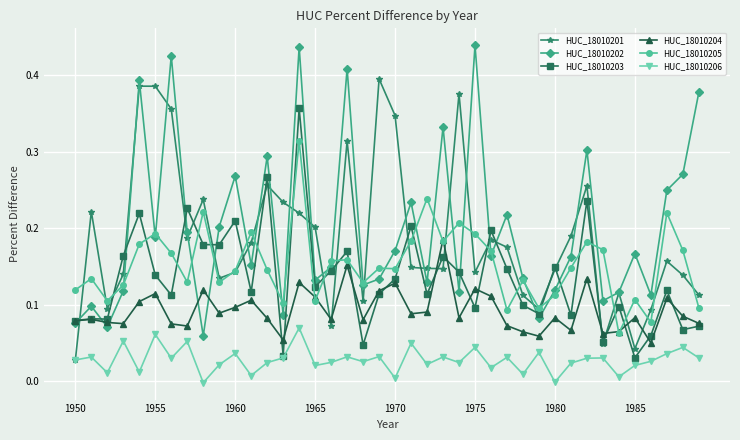

How many intersections are there between HUC_18010203 and HUC_18010205?

22